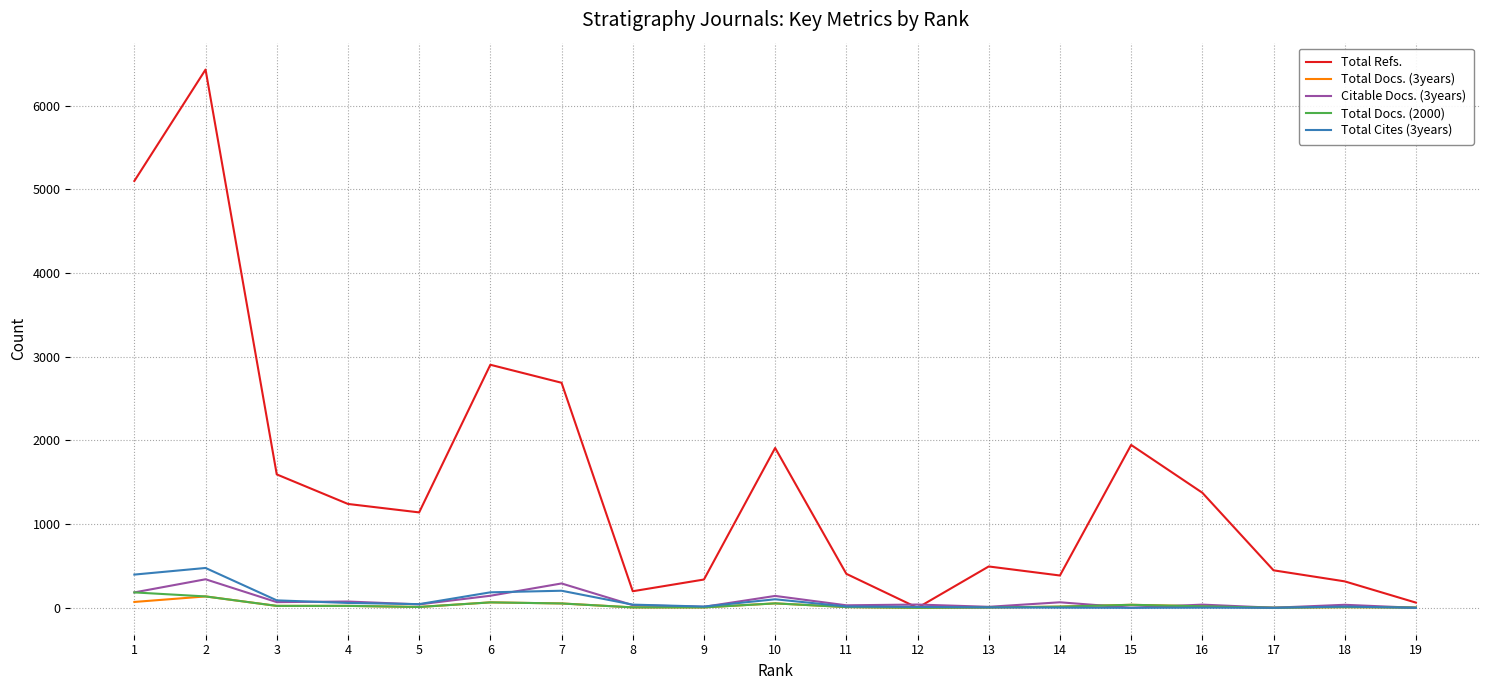

What is the maximum value for Total Refs.?

6431